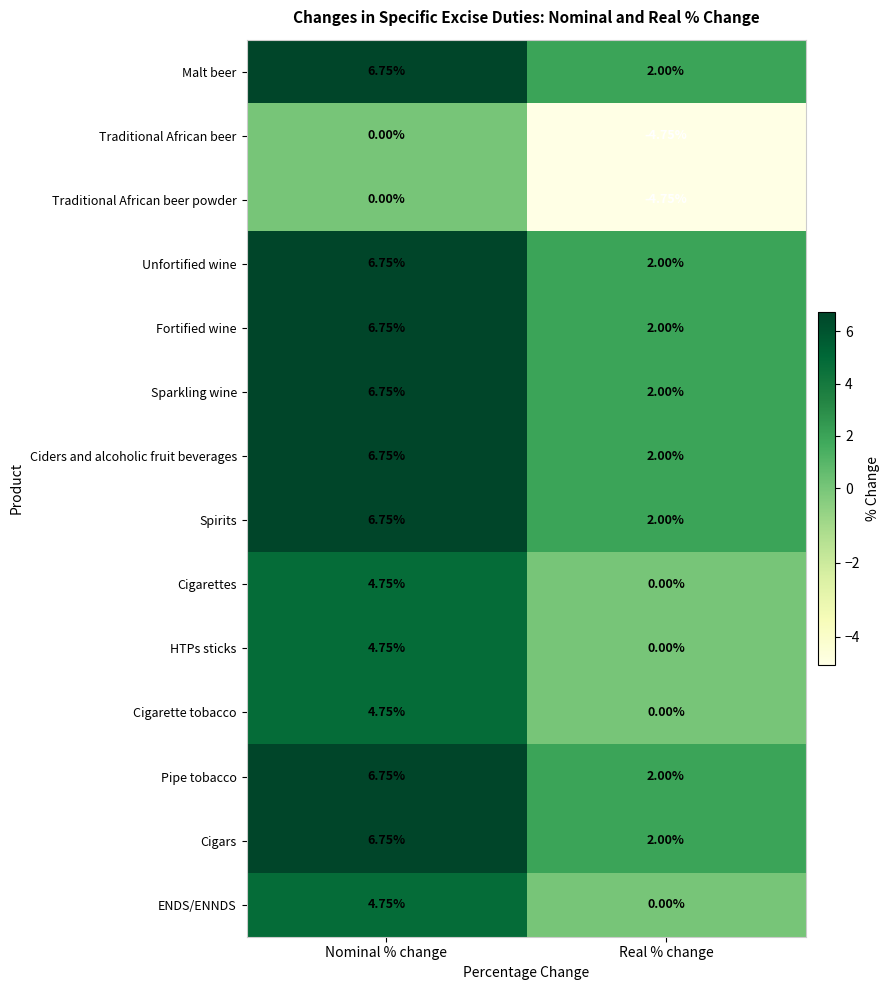

At which category does the chart reach its minimum across all series?

Real % change